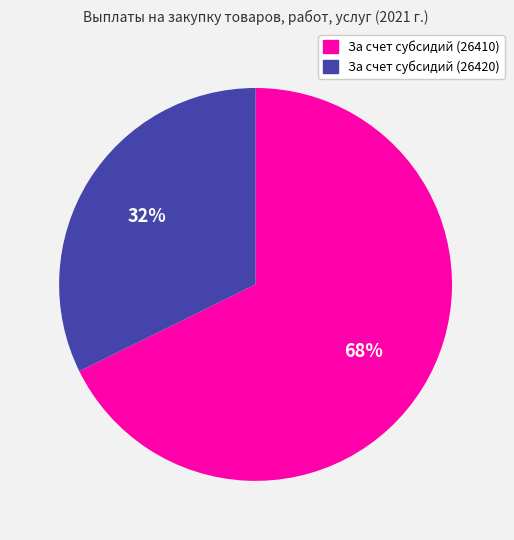

True or false: За счет субсидий (26410) accounts for 75% of the total.

False